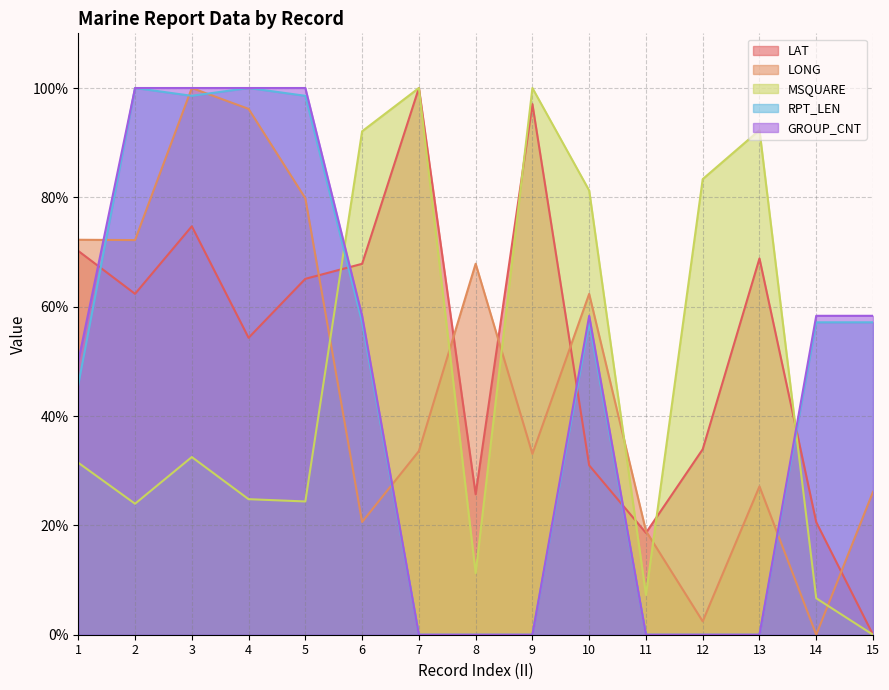

The value of GROUP_CNT at 1 is 29.9. True or false?

False